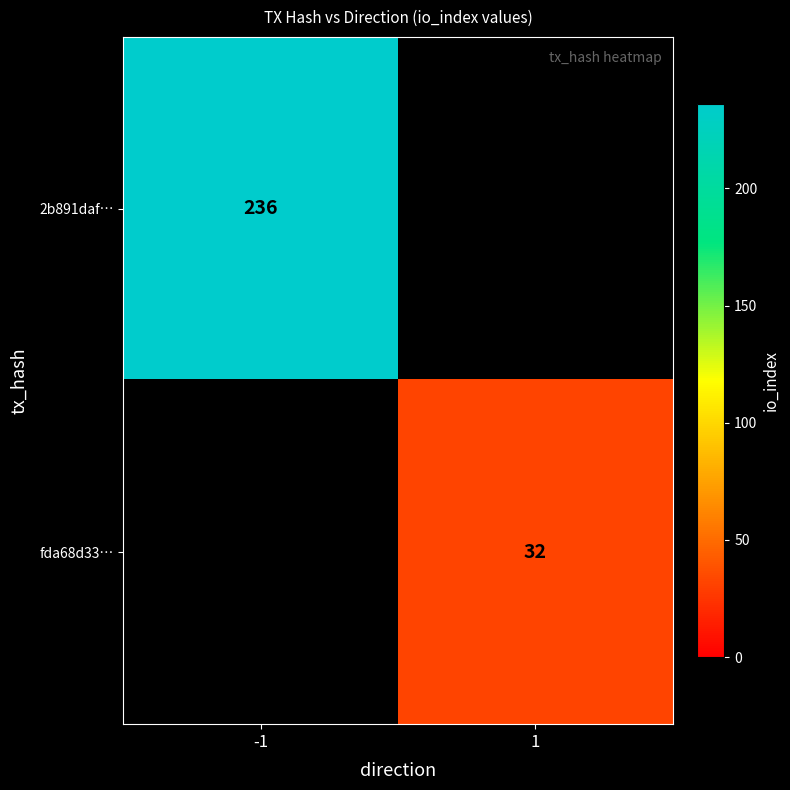

Is the value of 2b891daf… at -1 greater than the value of fda68d33… at 1?

Yes